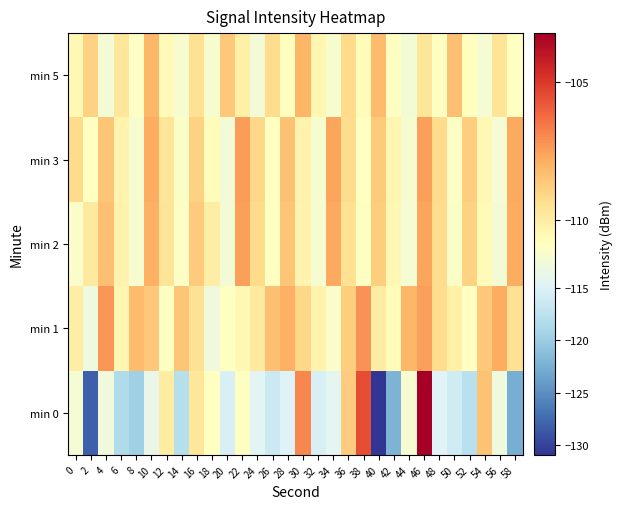

List the series in order of their peak value, lowest first.

min 5, min 2, min 3, min 1, min 0